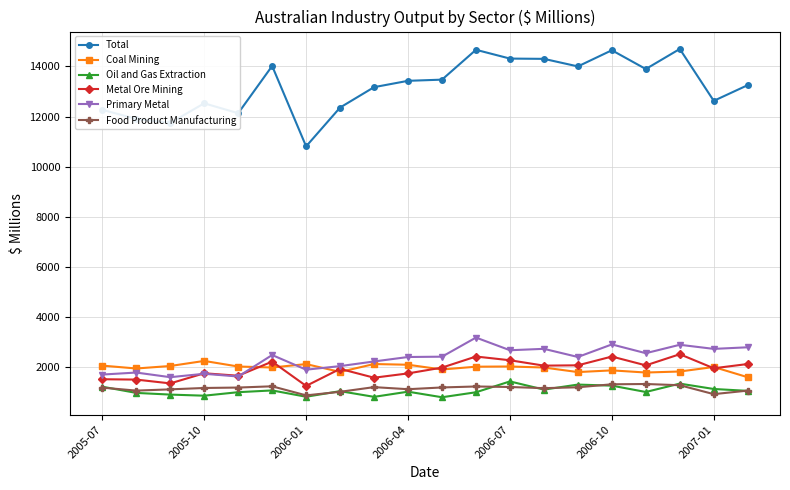

Which series has the largest range (max minus min)?

Total